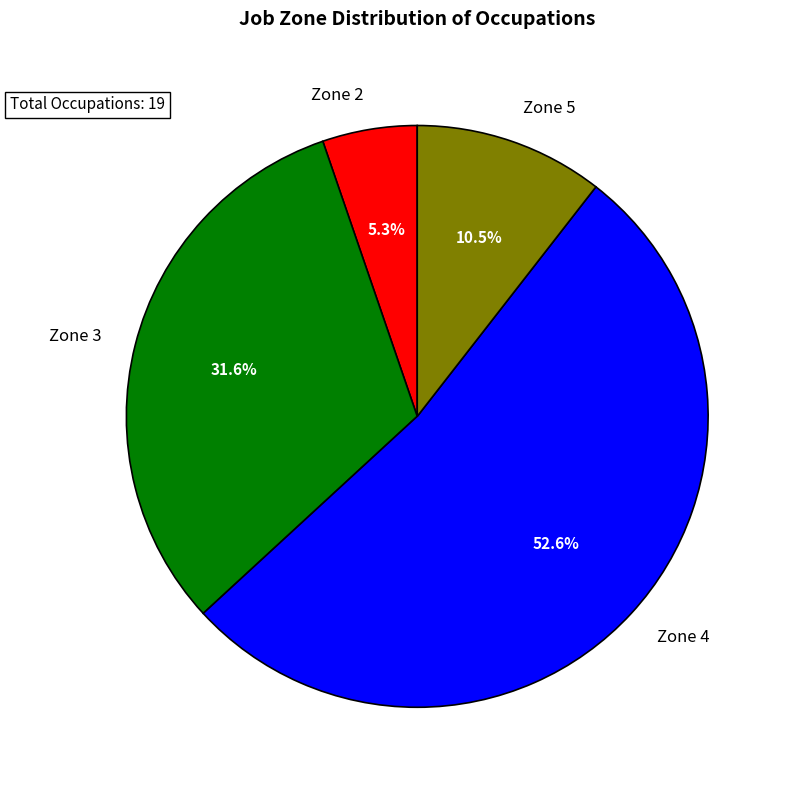

Which category has the smallest portion of the pie?

Zone 2